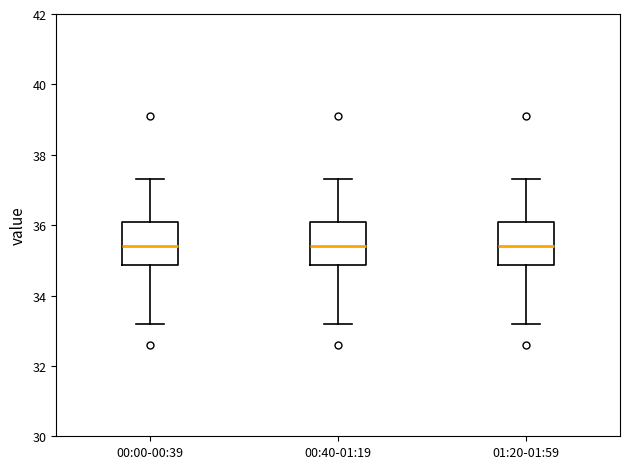

Reading left to right, transcribe this box plot: for each box, give where its median line is, the range the box spans, and where its two whiskers end, as read against the y-axis. The values are not printed on the chart, so give them approximately, as read against the axis.

00:00-00:39: median 35.4, box 34.8 to 36.2, whiskers 33.2 to 37.4
00:40-01:19: median 35.4, box 34.8 to 36.2, whiskers 33.2 to 37.4
01:20-01:59: median 35.4, box 34.8 to 36.2, whiskers 33.2 to 37.4